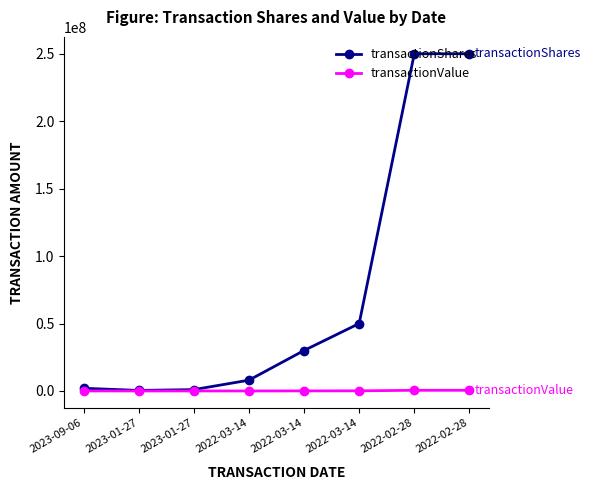

What is the sum of the transactionValue values at 2022-03-14 and 2022-02-28?

600000